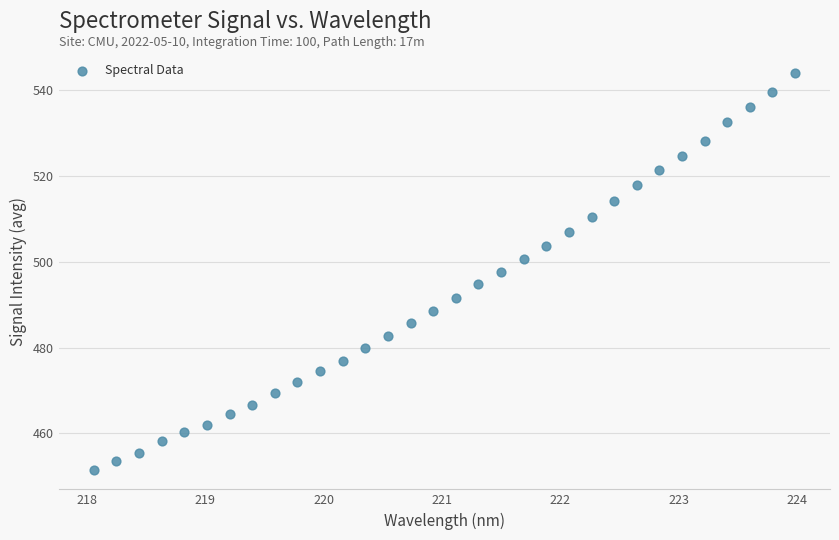

What is the range of X values (max minus min)?

5.9